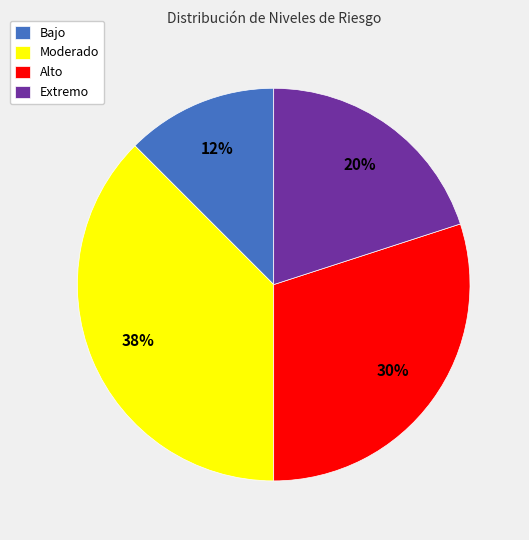

How many segments does this pie chart have?

4